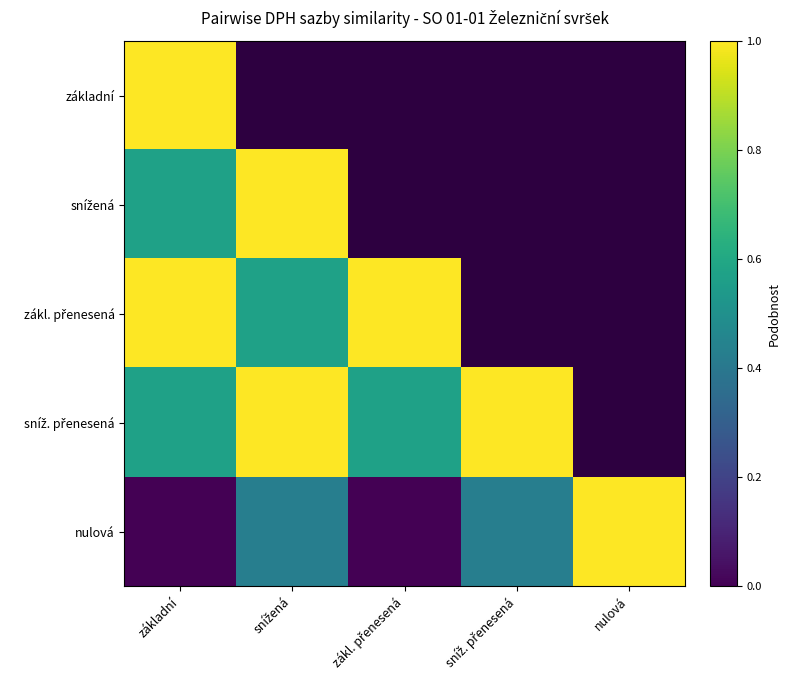

How many data points does each series have?

5